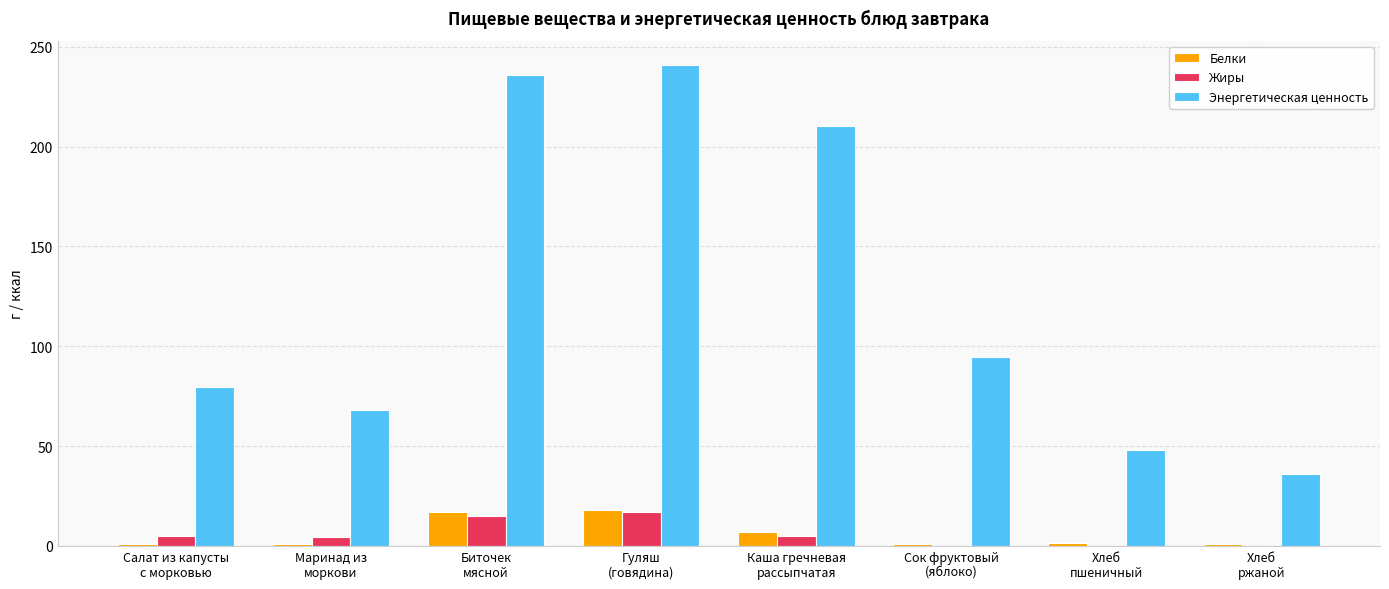

What is the maximum value for Жиры?

17.1